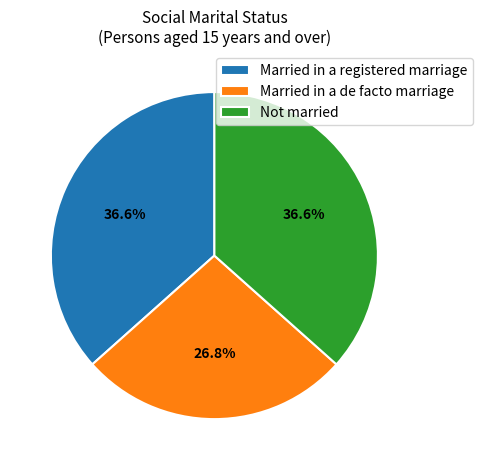

To the nearest percent, what is the combined percentage of Married in a registered marriage and Not married?

73%